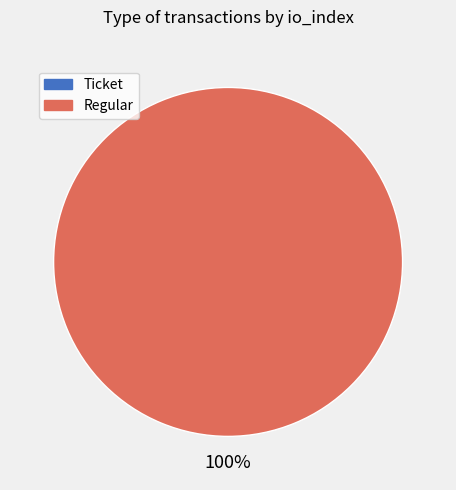

Is there a majority slice in this chart?

Yes